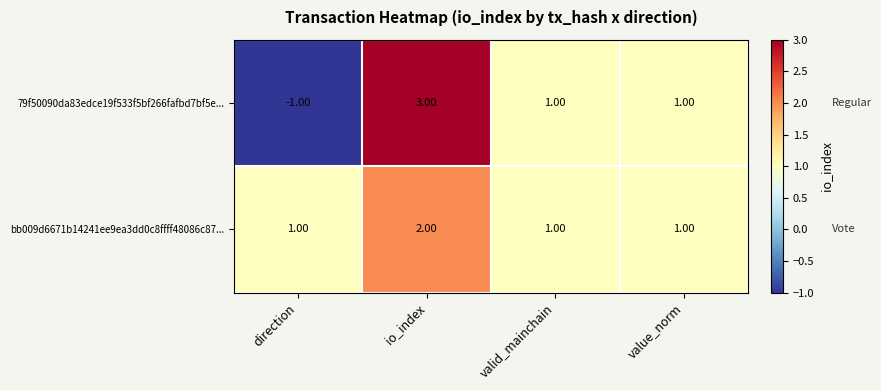

Which series has the largest total across all categories?

bb009d6671b14241ee9ea3dd0c8ffff48086c87...